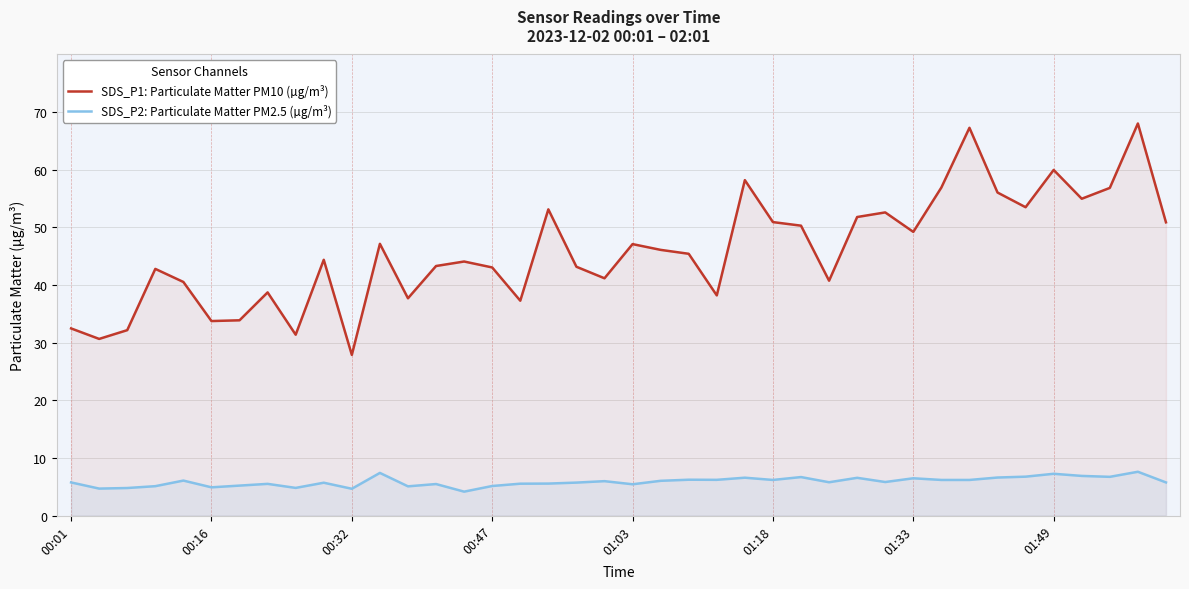

List the series in order of their overall mean, lowest first.

SDS_P2: Particulate Matter PM2.5 (µg/m³), SDS_P1: Particulate Matter PM10 (µg/m³)